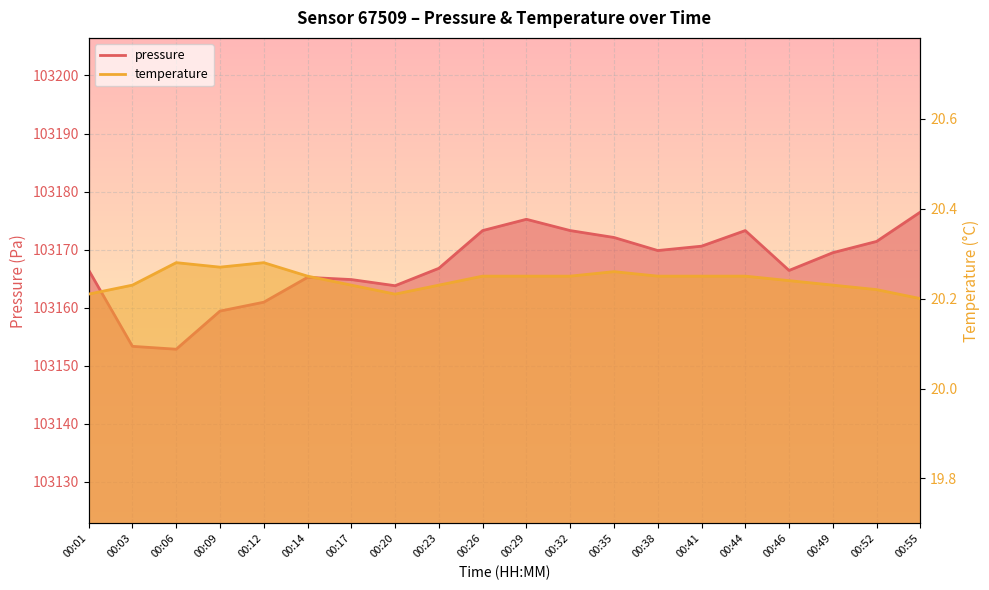

True or false: temperature and pressure cross at least once.

False